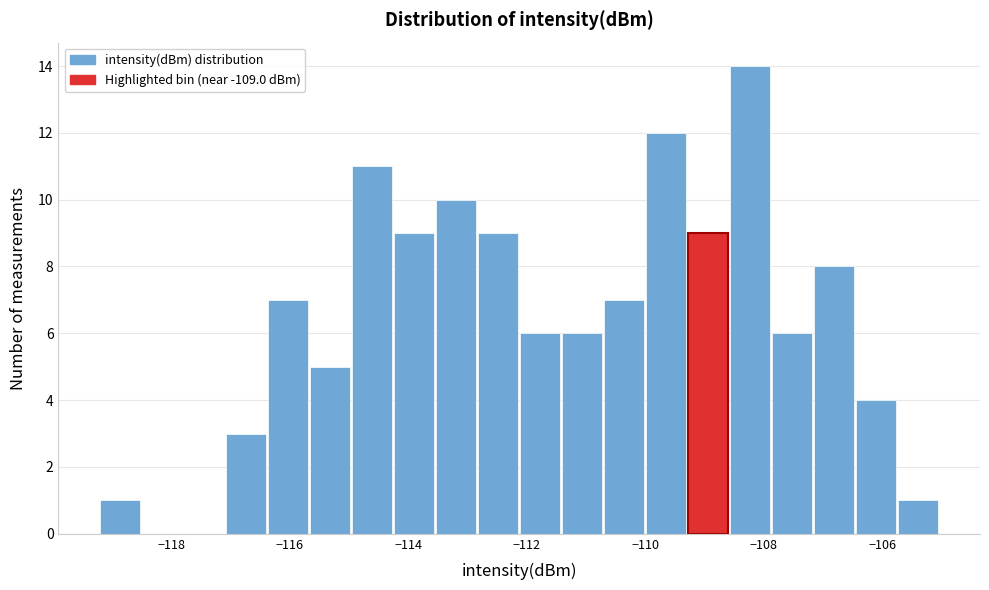

Read against the x-axis, roughly where is the centre of the tallest bar?

-108.2